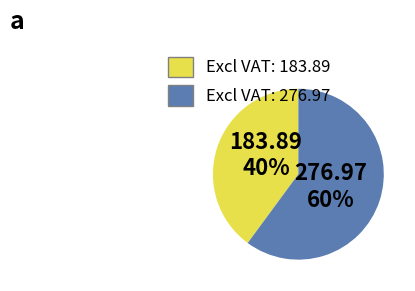

Does any single category account for the majority?

Yes